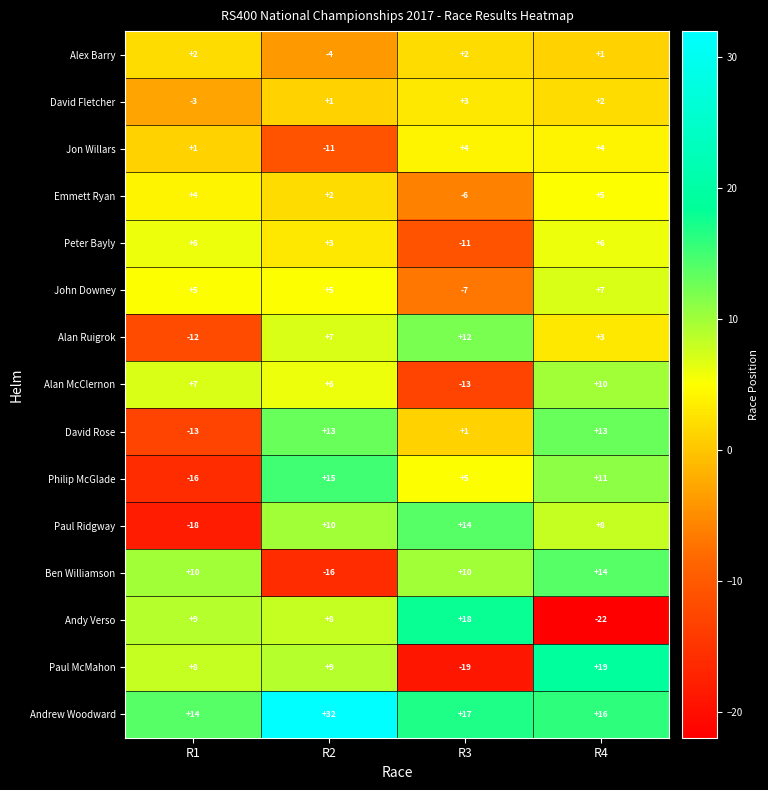

At R2, list the series in order from largest to smallest.

Andrew Woodward, Philip McGlade, David Rose, Paul Ridgway, Paul McMahon, Andy Verso, Alan Ruigrok, Alan McClernon, John Downey, Peter Bayly, Emmett Ryan, David Fletcher, Alex Barry, Jon Willars, Ben Williamson